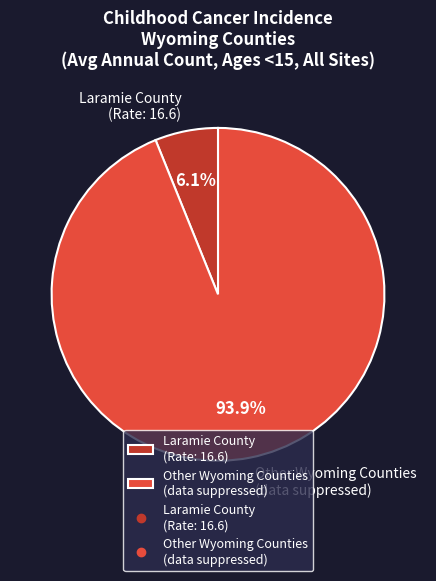

Is there any slice that represents more than half of the pie?

Yes